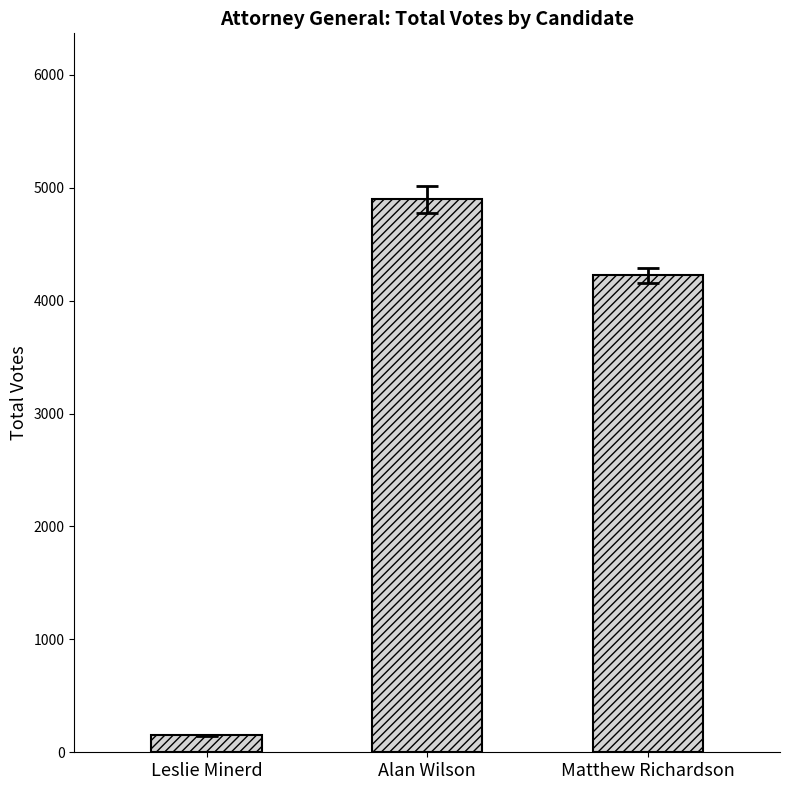

List the labels in order of value, largest first.

Alan Wilson, Matthew Richardson, Leslie Minerd